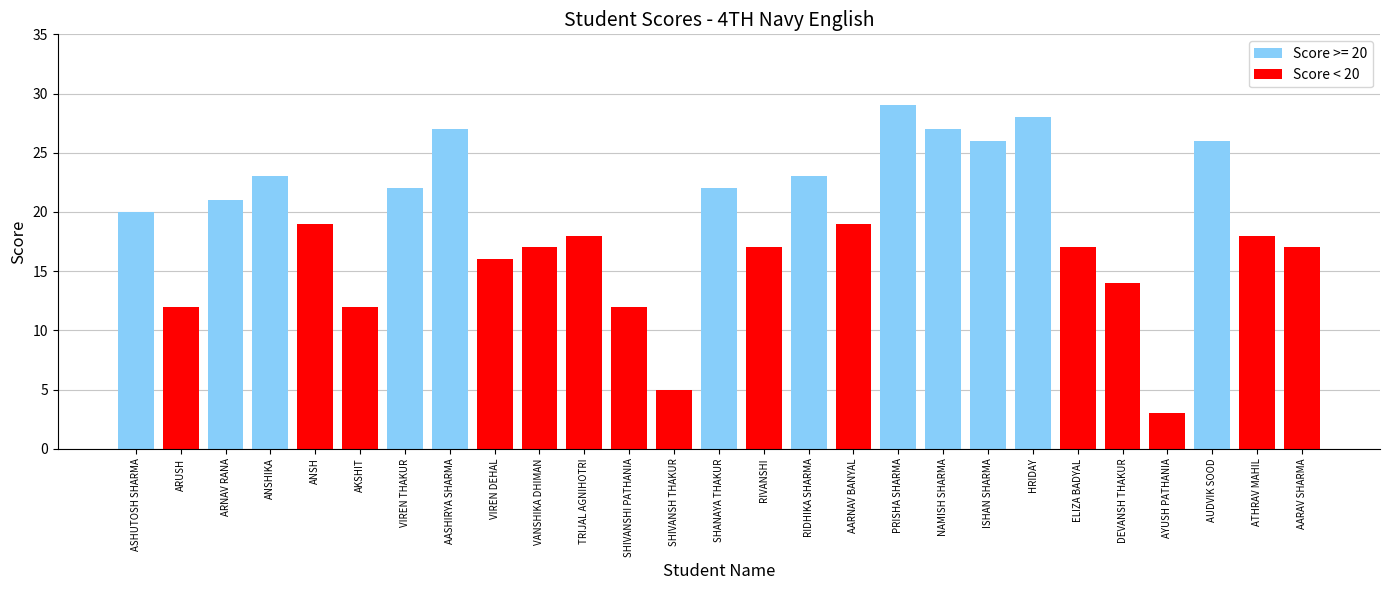

Read the value at AARNAV BANYAL.

19